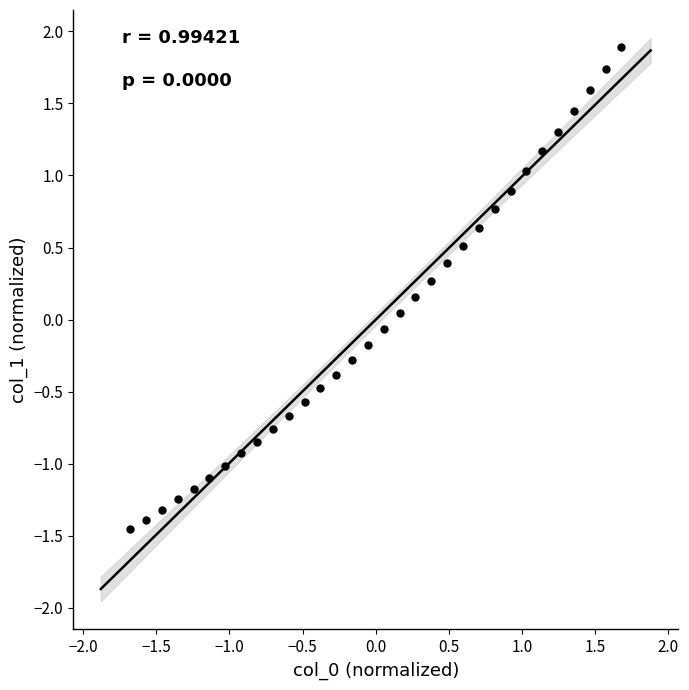

What is the range of Y values (max minus min)?

3.3